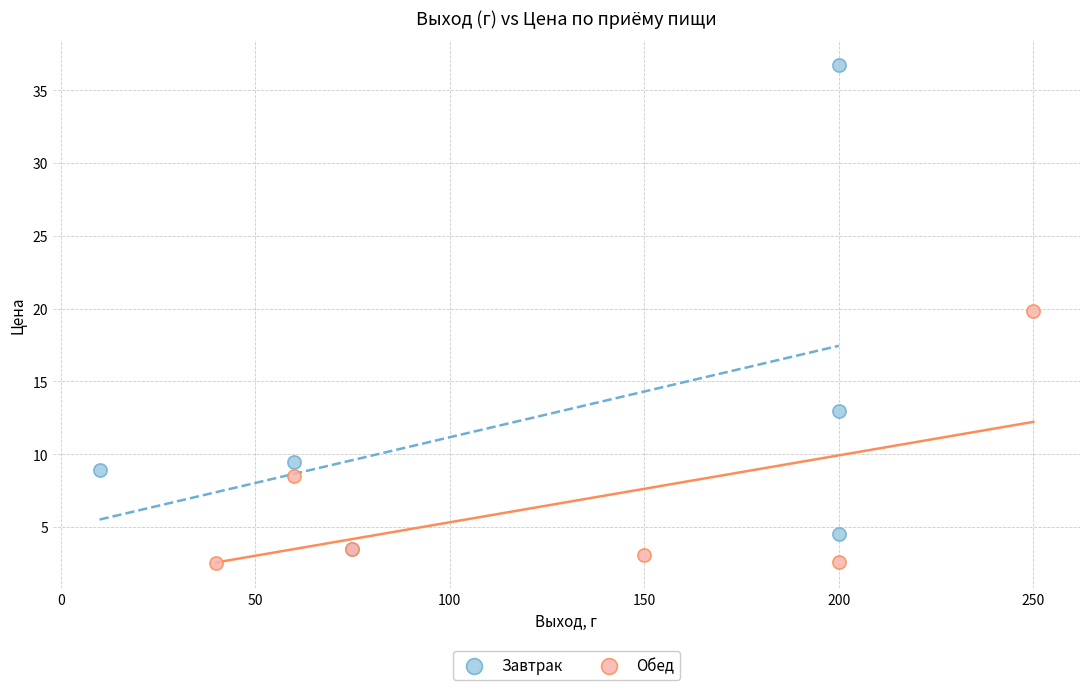

Which series reaches the maximum Y coordinate?

Завтрак